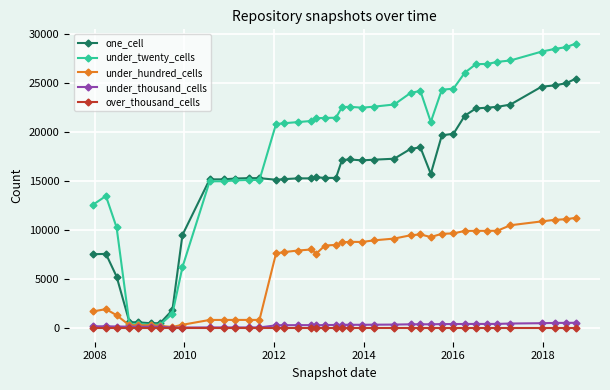

What is the difference between the maximum and minimum values in the under_hundred_cells series?

11158